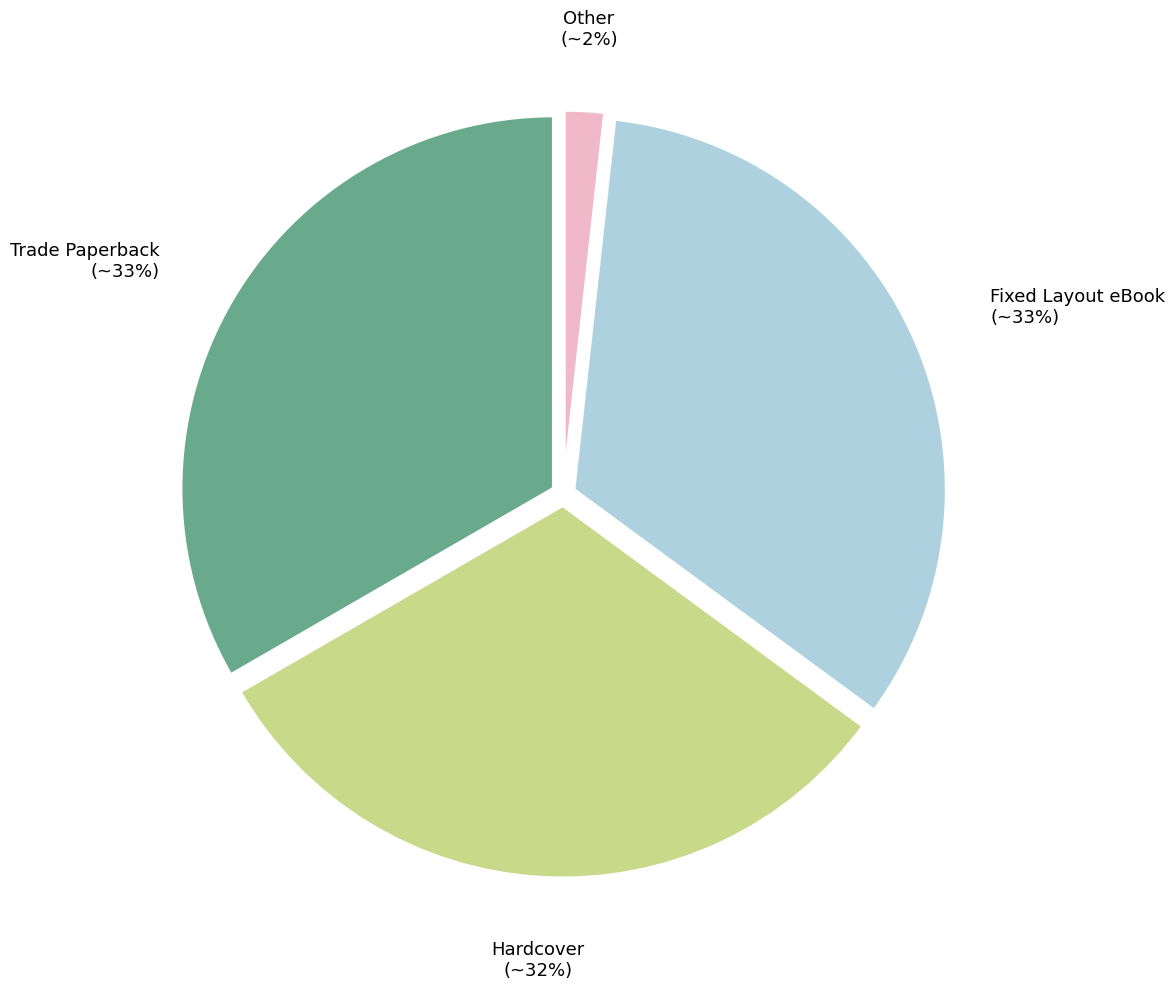

Is it true that Hardcover is 32% of the pie?

True